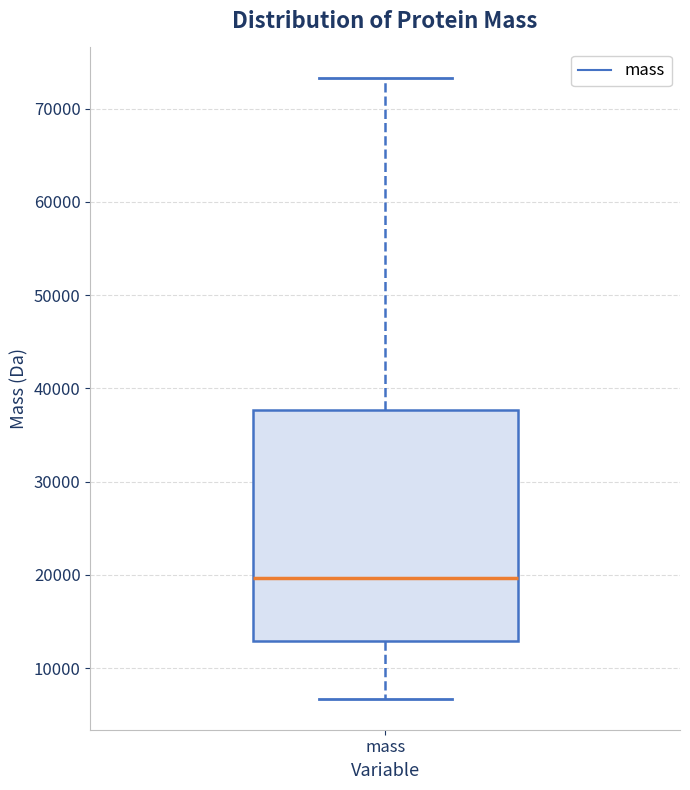

Transcribe this box plot: give where the median line is, the range the box spans, and where the two whiskers end, as read against the y-axis. The values are not printed on the chart, so give them approximately, as read against the axis.

median 20000, box 13000 to 38000, whiskers 7000 to 73000